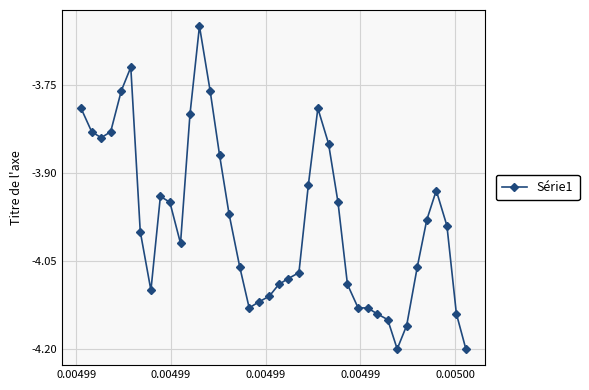

True or false: the data has more than 2 interior local peaks.

True